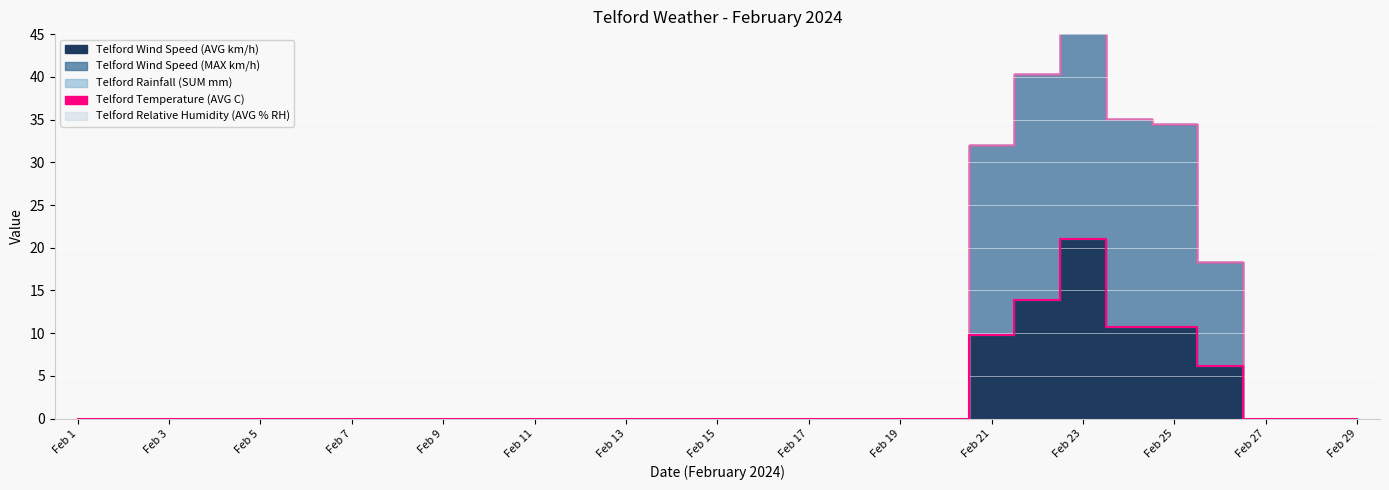

Which has a higher value, Feb 7 or Feb 5?

Feb 7